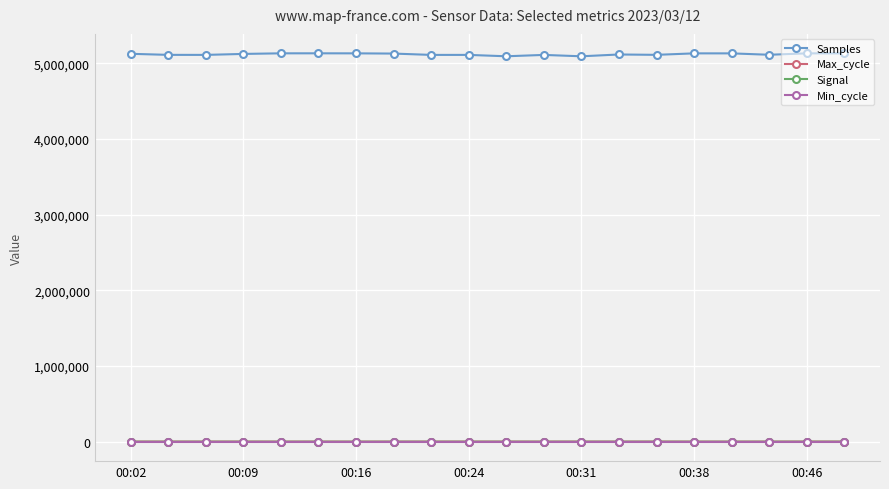

What is the smallest value displayed?

-52